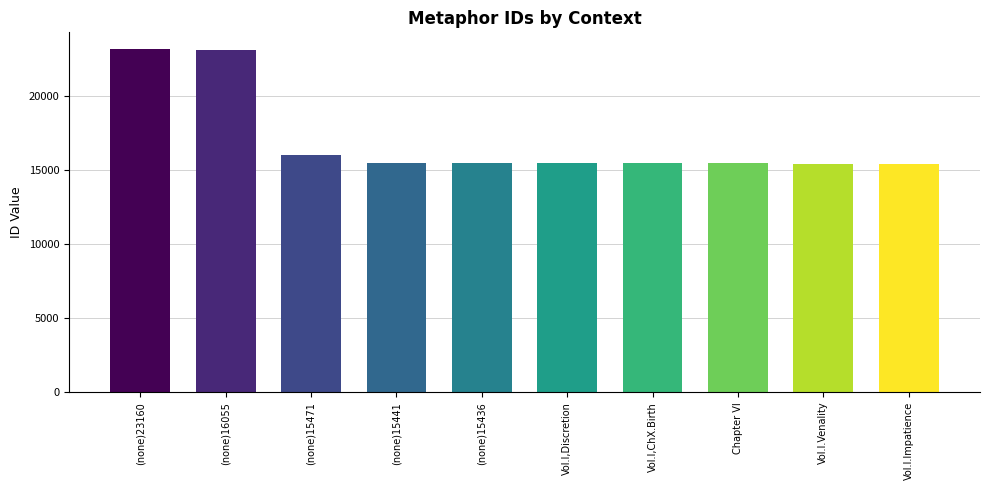

What is the change in value from (none)15471 to Vol.I,ChX.Birth?

-561